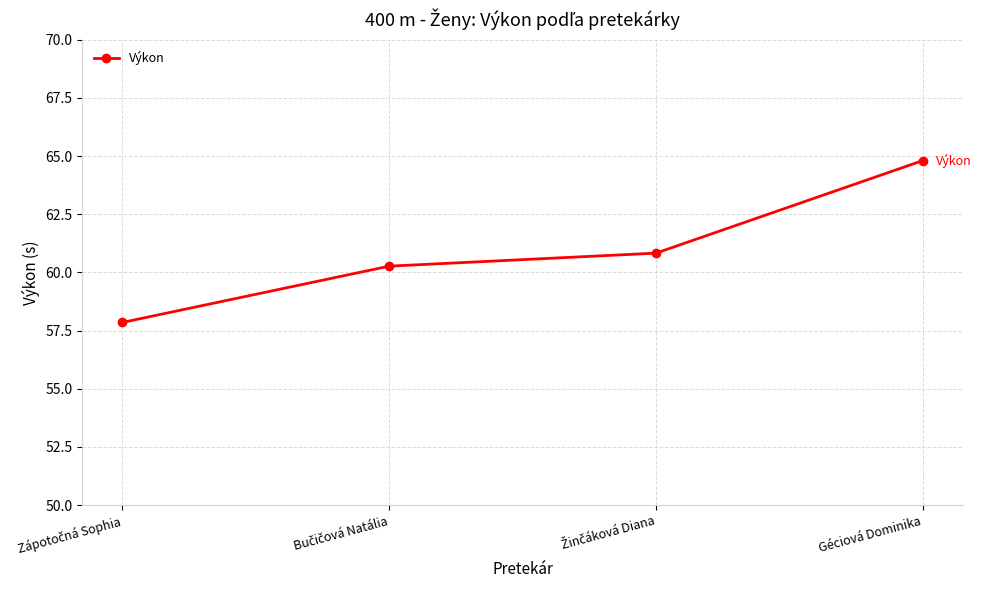

What is the sum of all values?

243.8